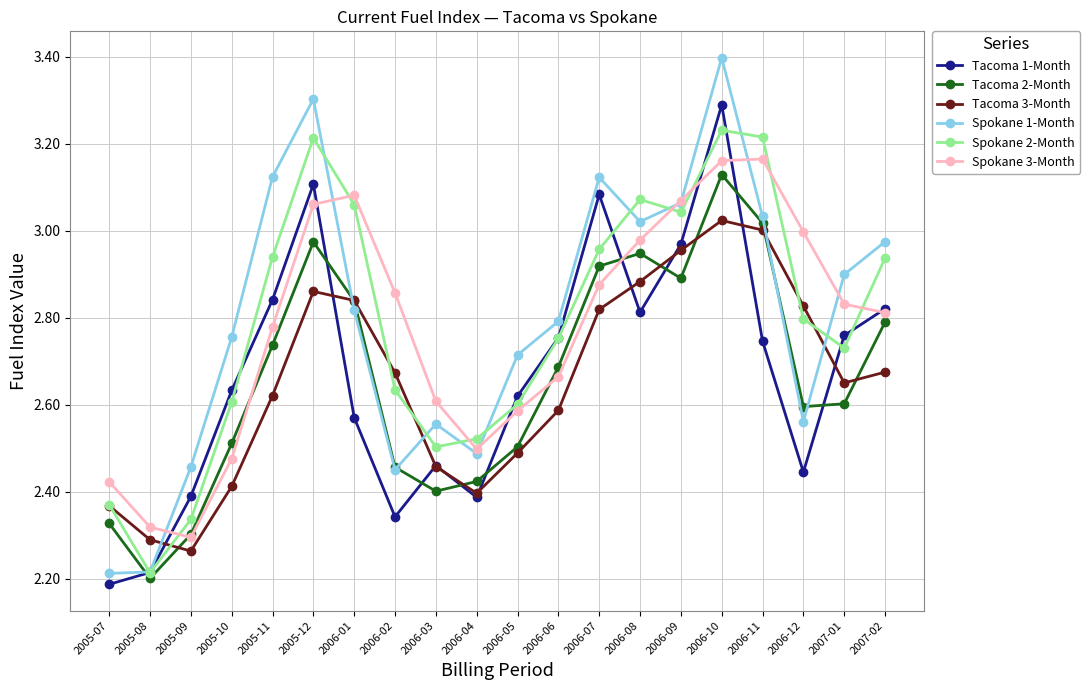

Which series changed the most between 2005-10 and 2006-01?

Spokane 3-Month